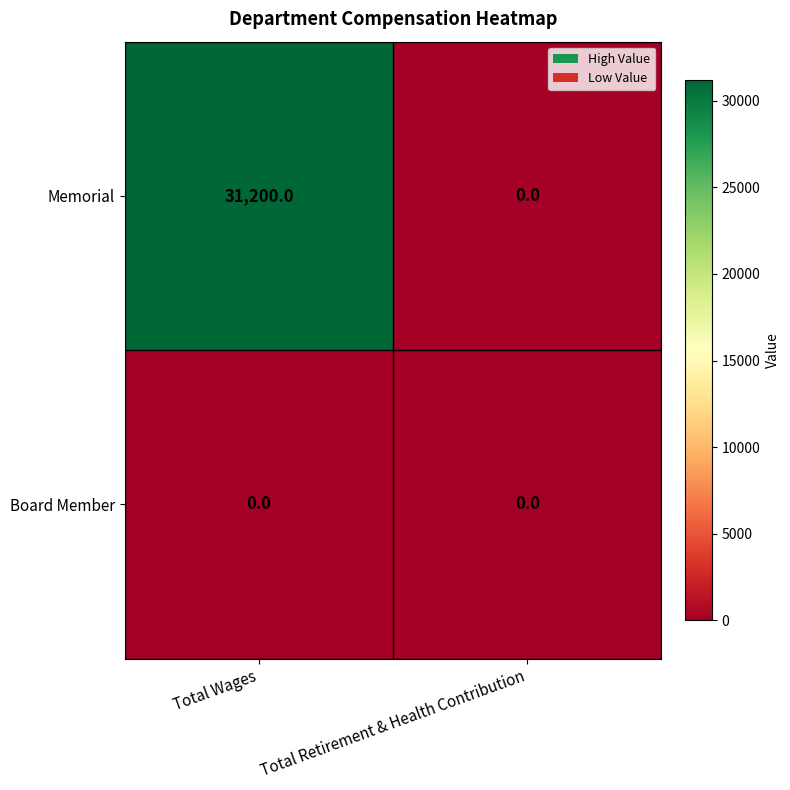

What is the greatest value displayed?

31200